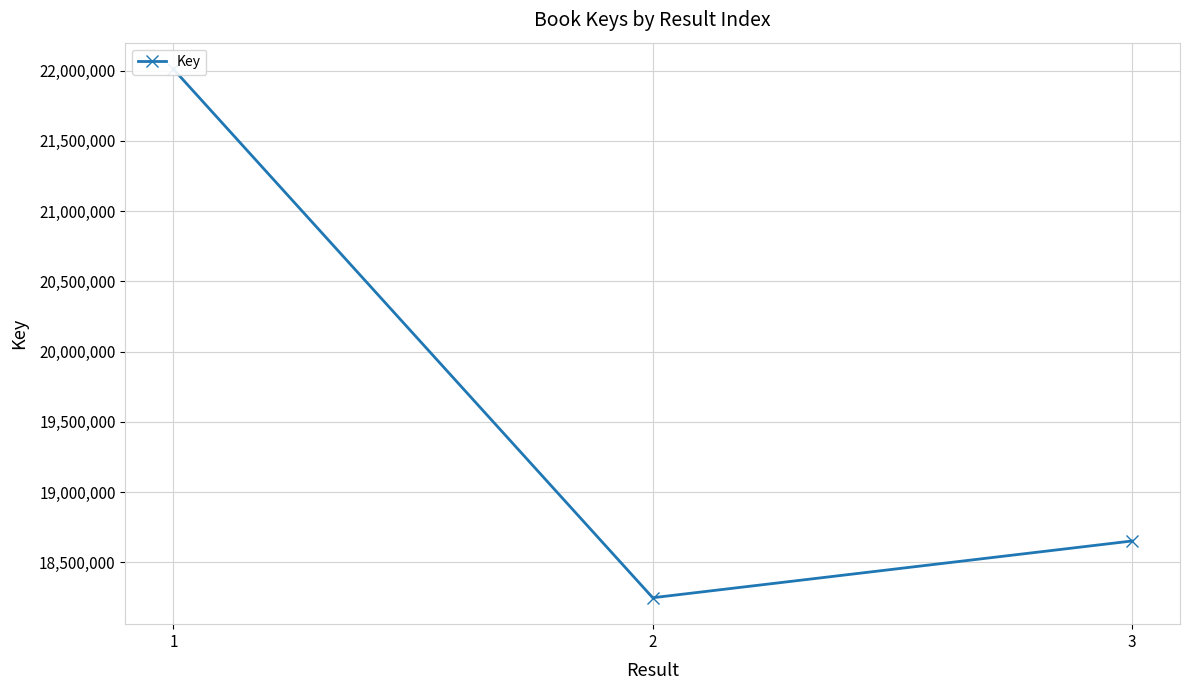

The value at 3 is 18652117. True or false?

True